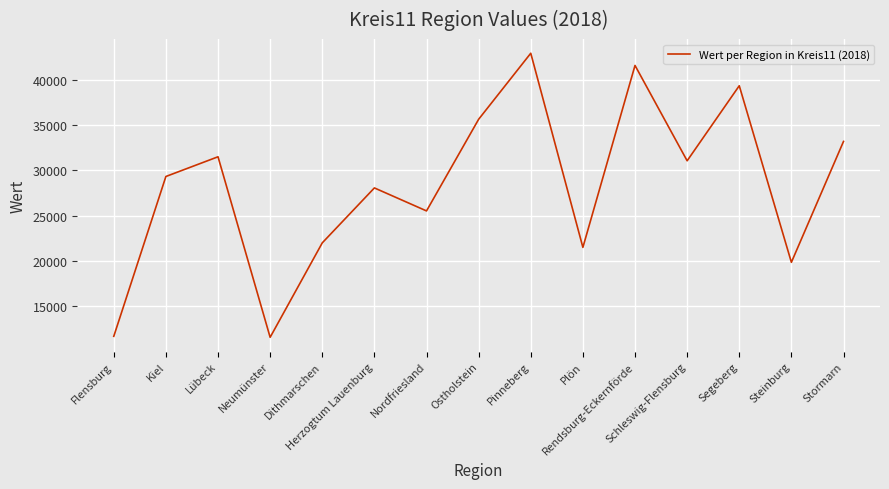

What is the minimum value shown in the chart?

11598